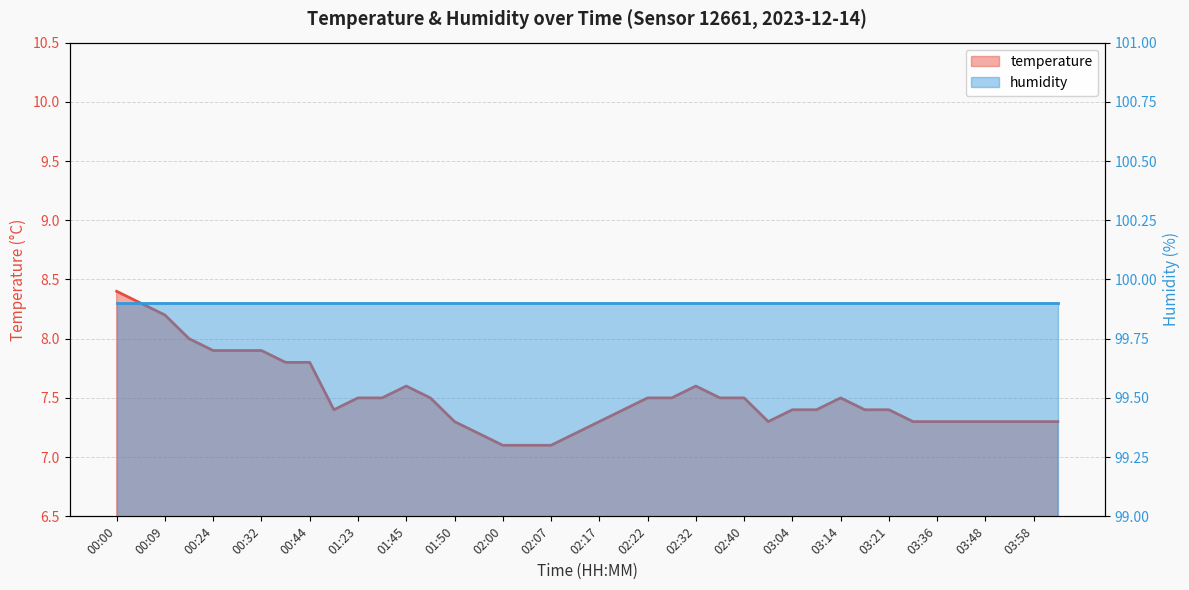

What is the label of the 11th point from the right?

03:07